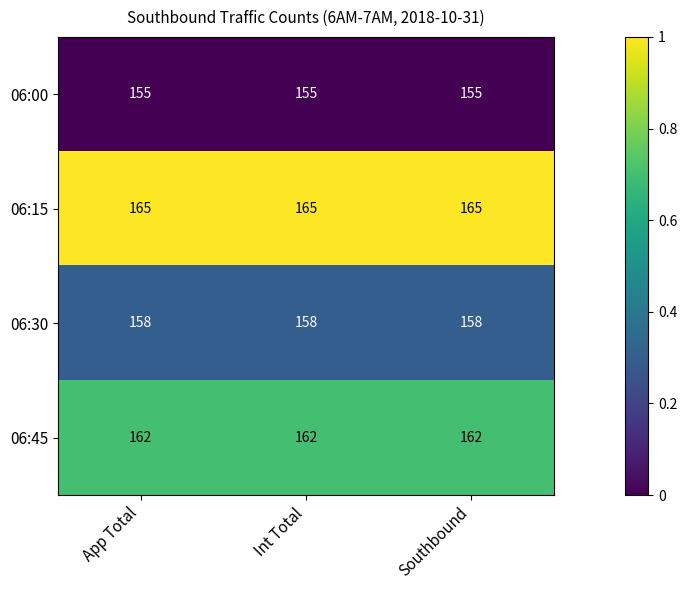

What is the greatest value displayed?

165